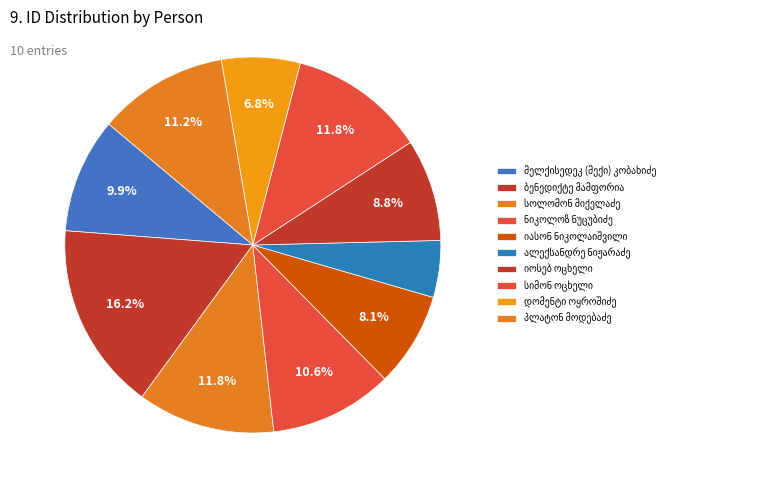

Count the number of slices in the pie.

10